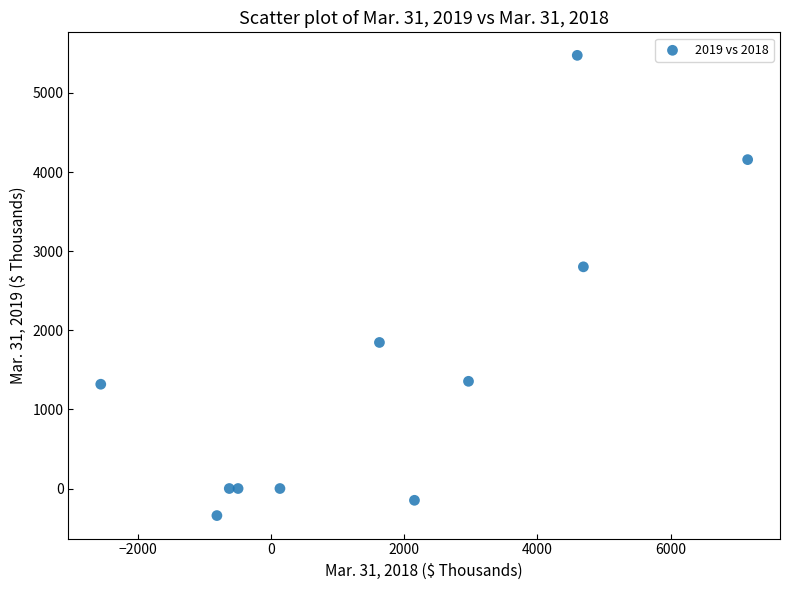

What Y value in the scatter plot is closest to 2566?

2802